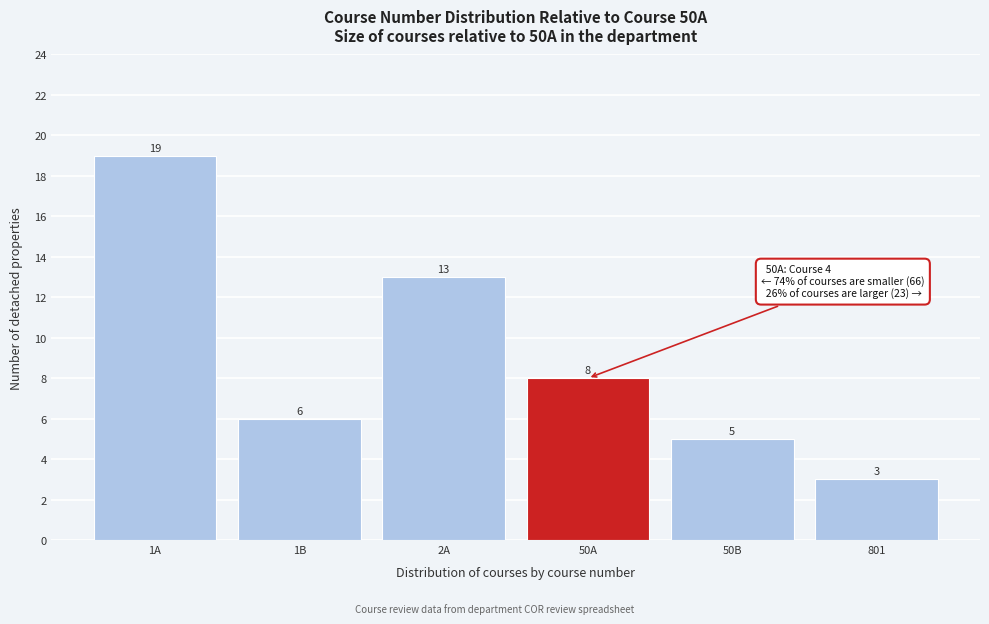

Reading right to left, list all the values displayed in this chart.

3	5	8	13	6	19